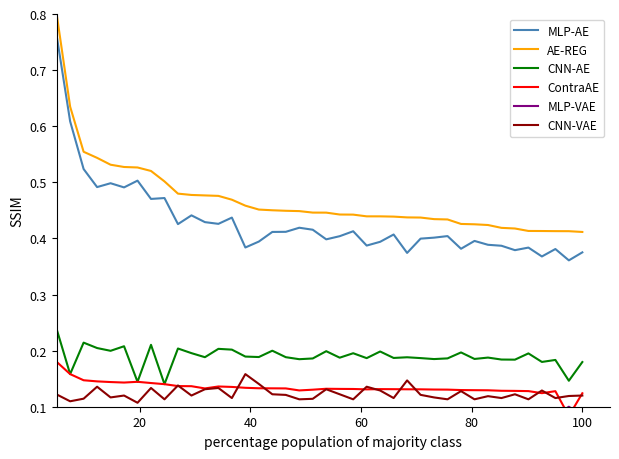

True or false: AE-REG and CNN-AE intersect in this chart.

False